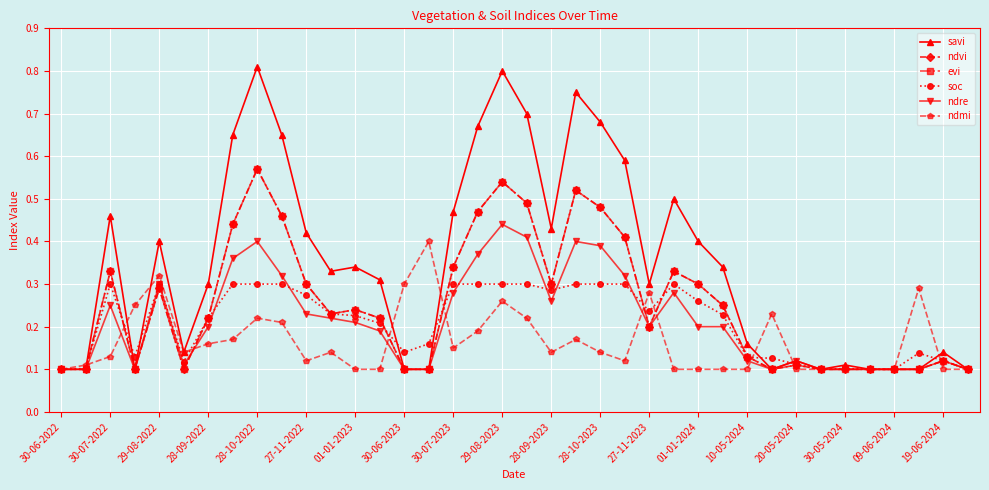

Which series has the largest range (max minus min)?

savi